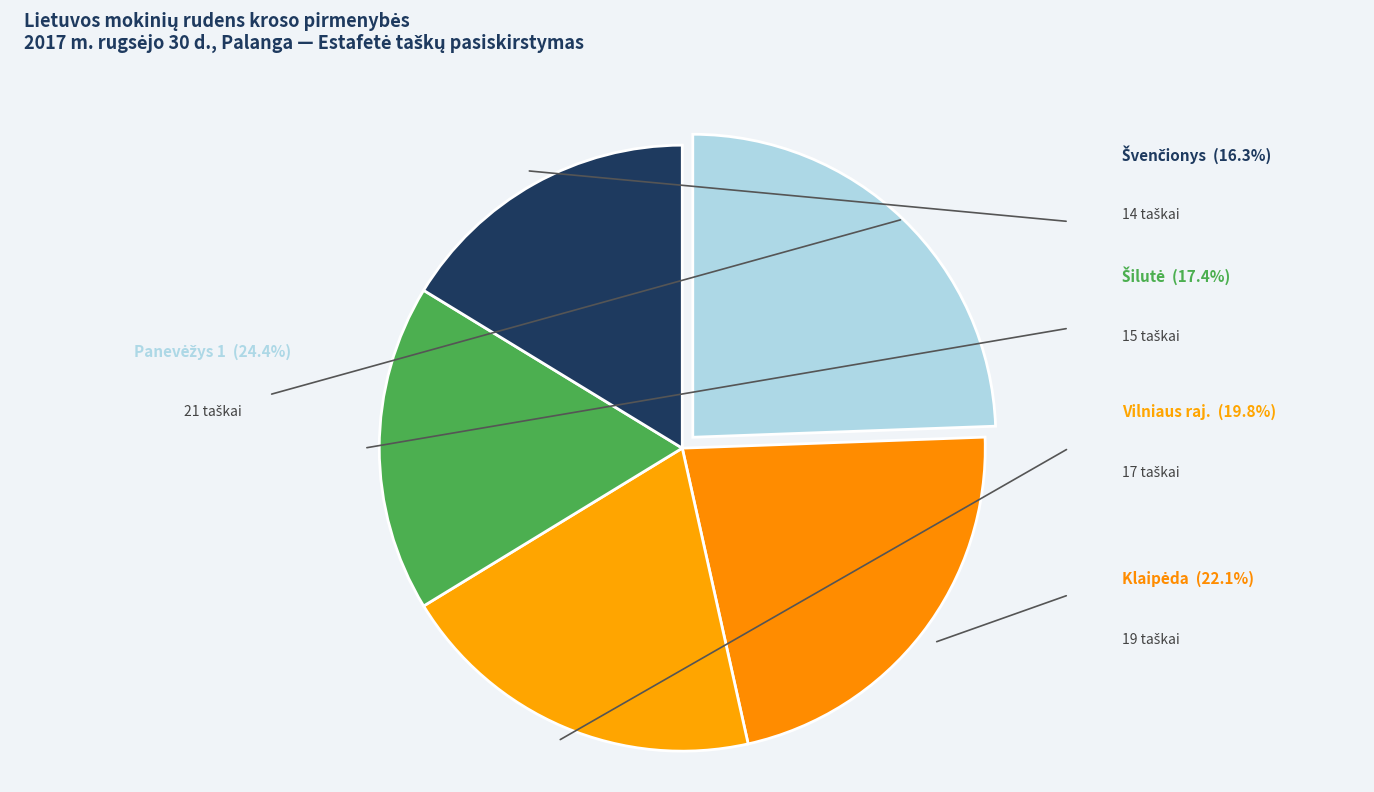

Is there any slice that represents more than half of the pie?

No